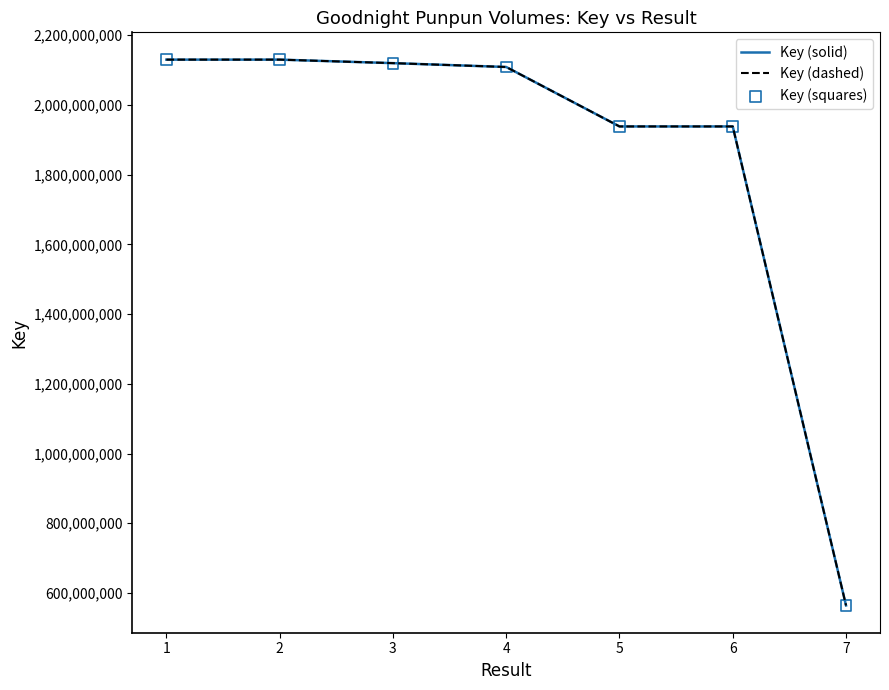

At how many categories does at least one series exceed 1371773460?

6